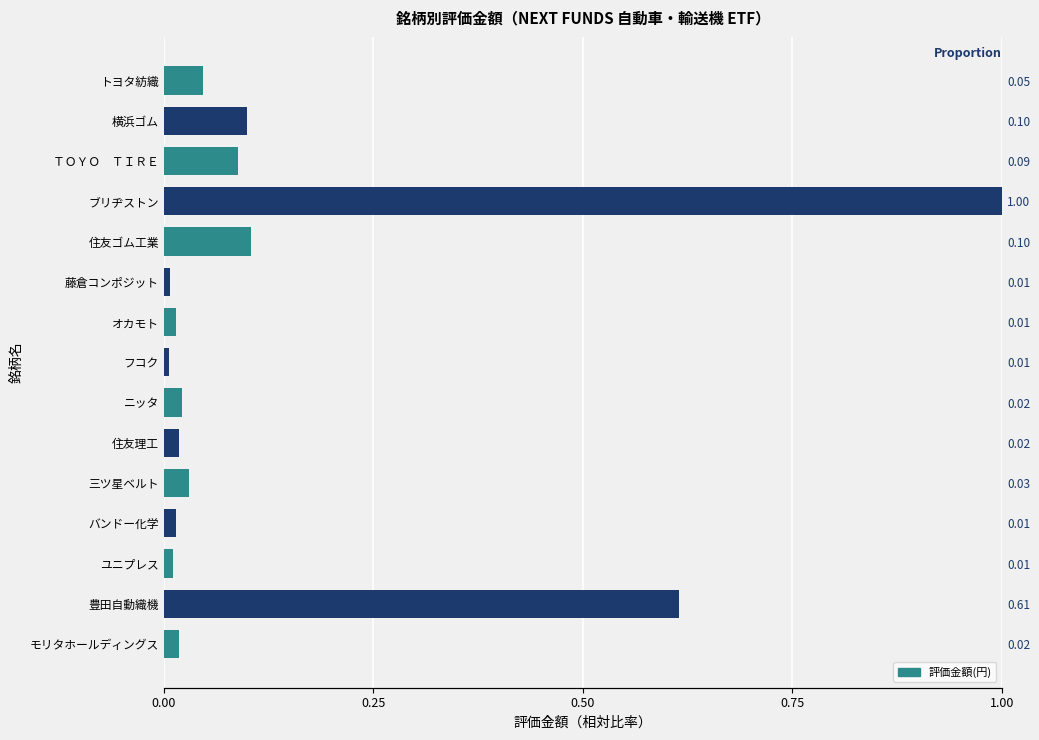

Count the number of data series in this chart.

1